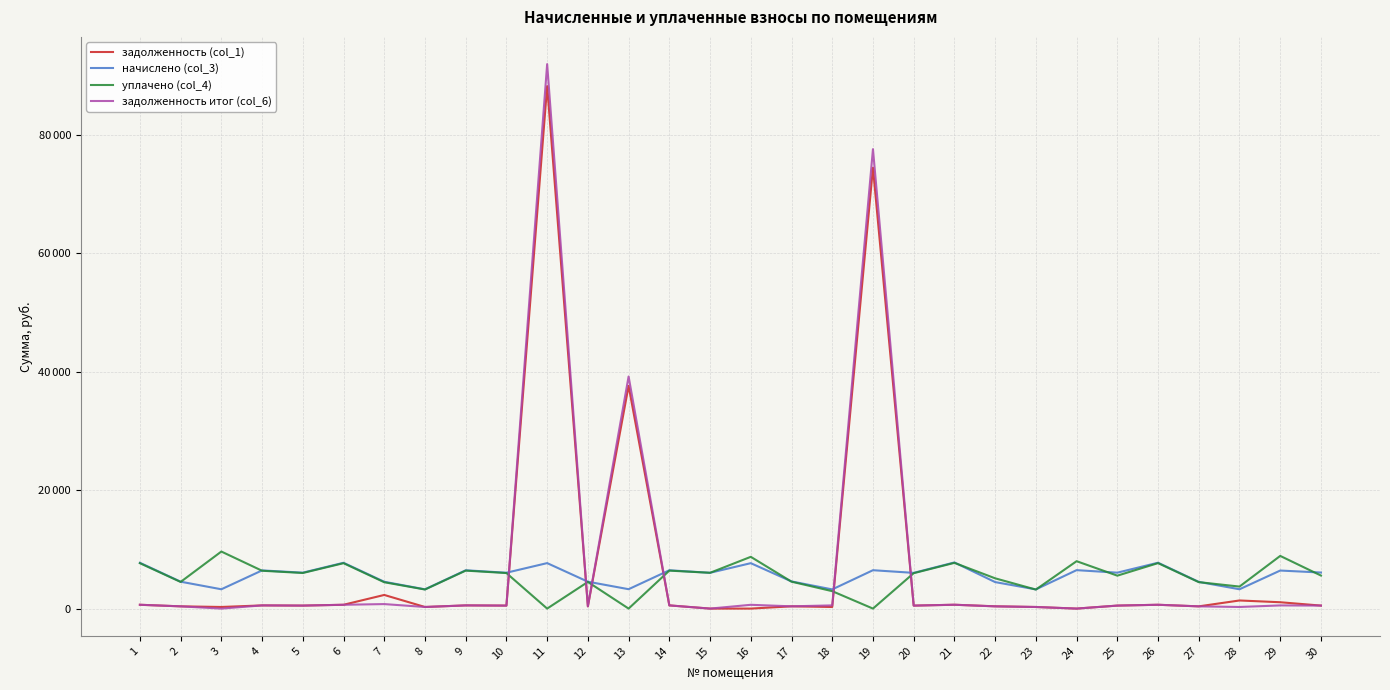

Rank the series by their maximum value, from highest to lowest.

задолженность итог (col_6), задолженность (col_1), уплачено (col_4), начислено (col_3)